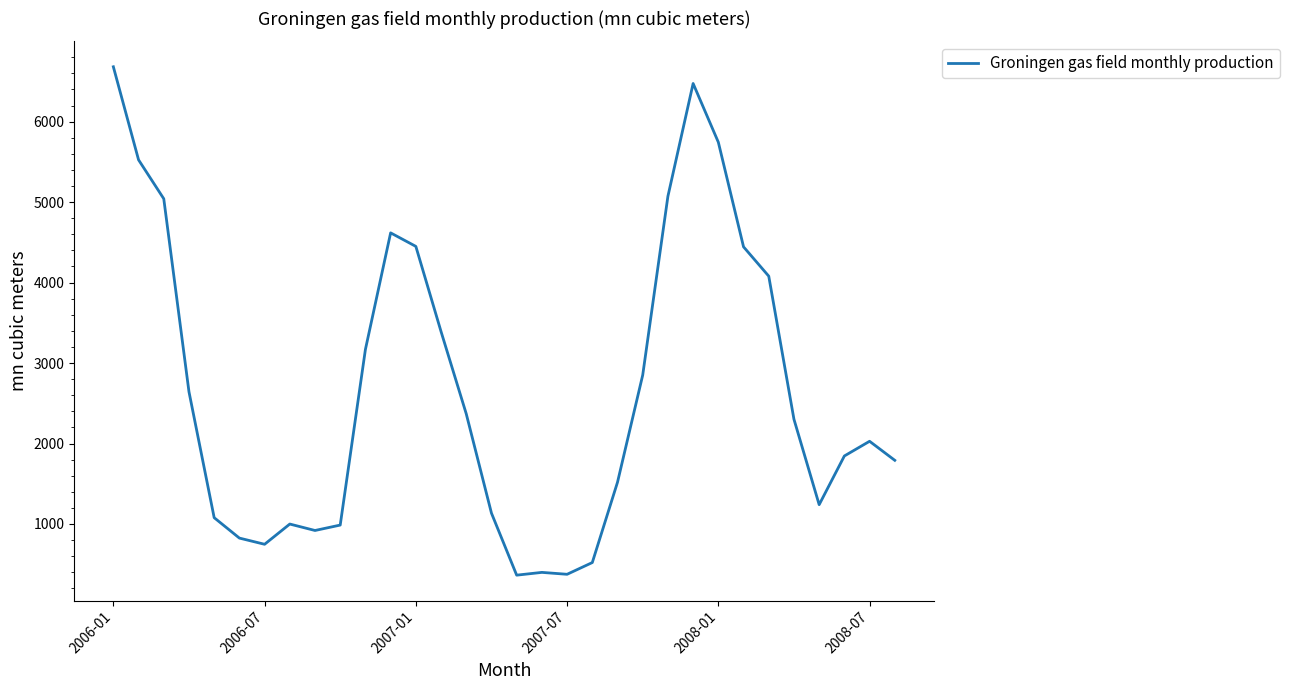

What is the difference between the maximum and minimum values?

6317.3